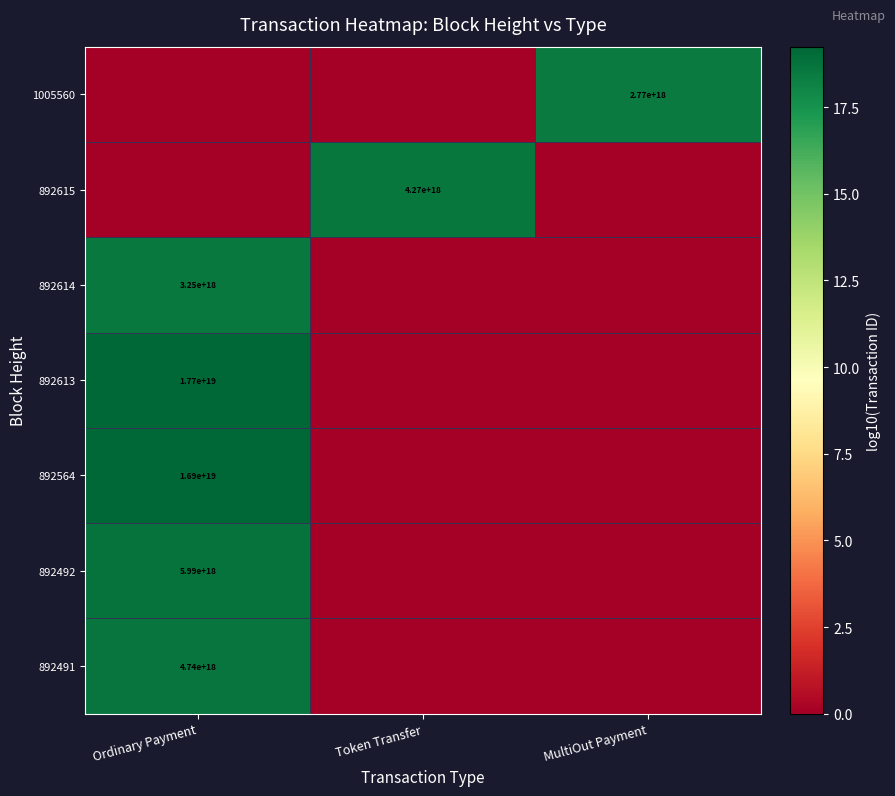

Is it true that 892615 equals 1751711569259388160 at Token Transfer?

False